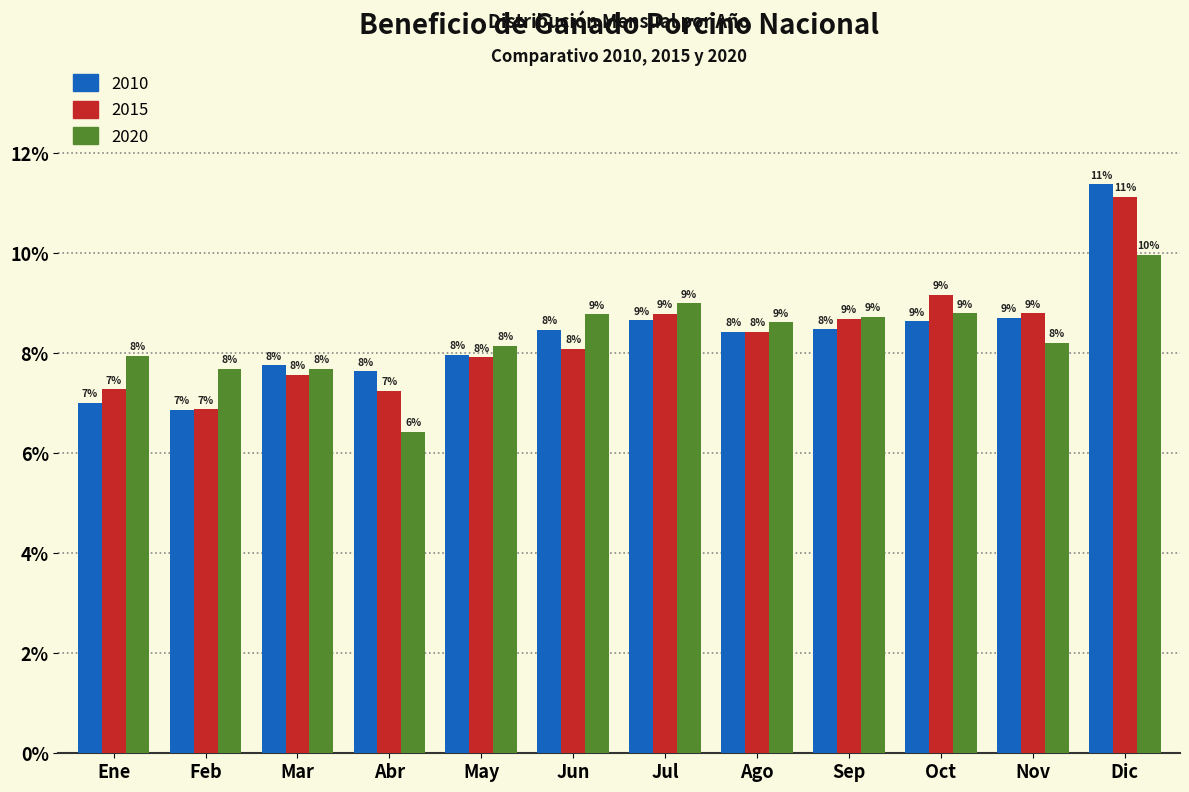

What is the sum of all 2015 values?

100.0